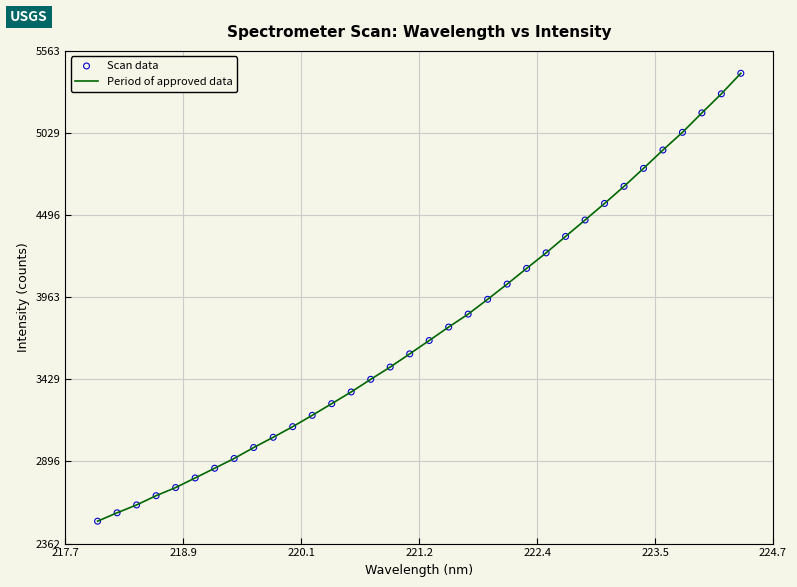

What is the minimum value shown in the chart?

2507.6